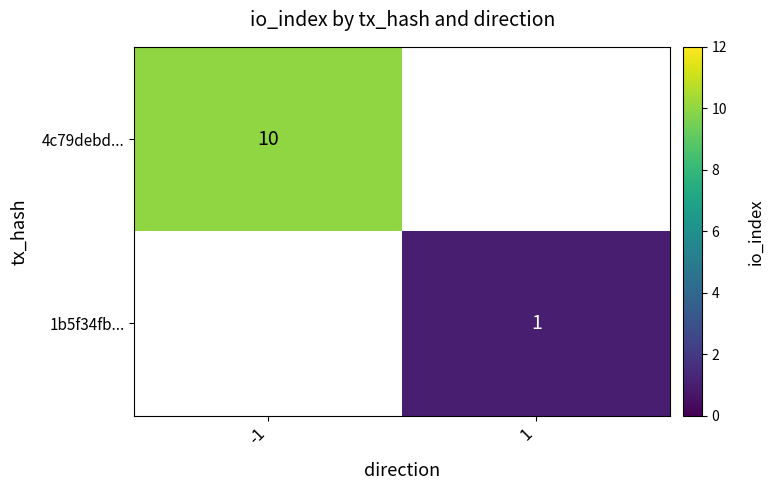

What is the highest value of the 4c79debd... series?

10.0